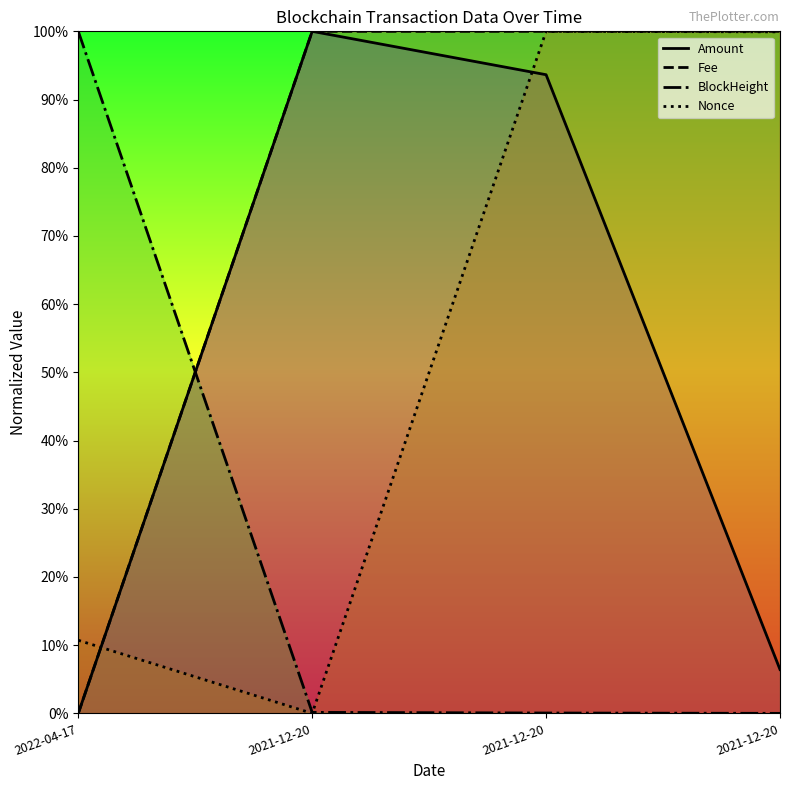

How many lines are shown in the chart?

4